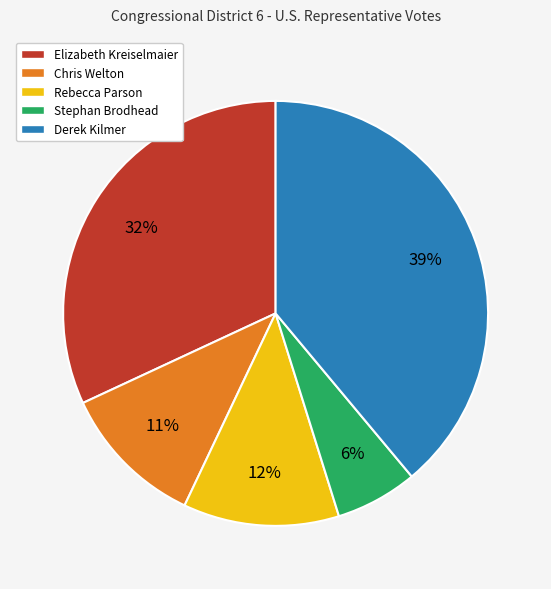

True or false: Stephan Brodhead accounts for 13% of the total.

False